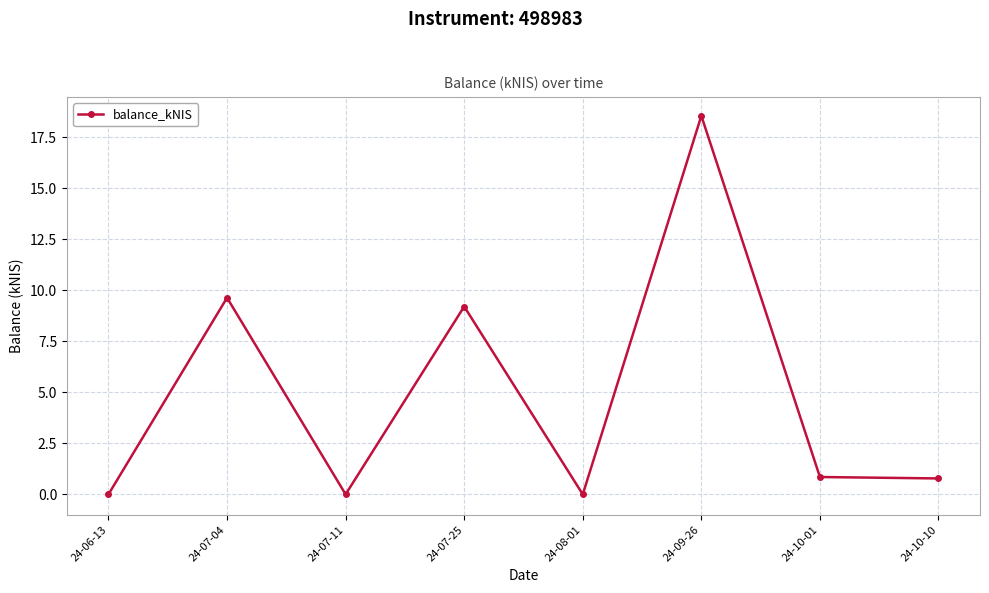

The value at 24-06-13 is -5.6. True or false?

False